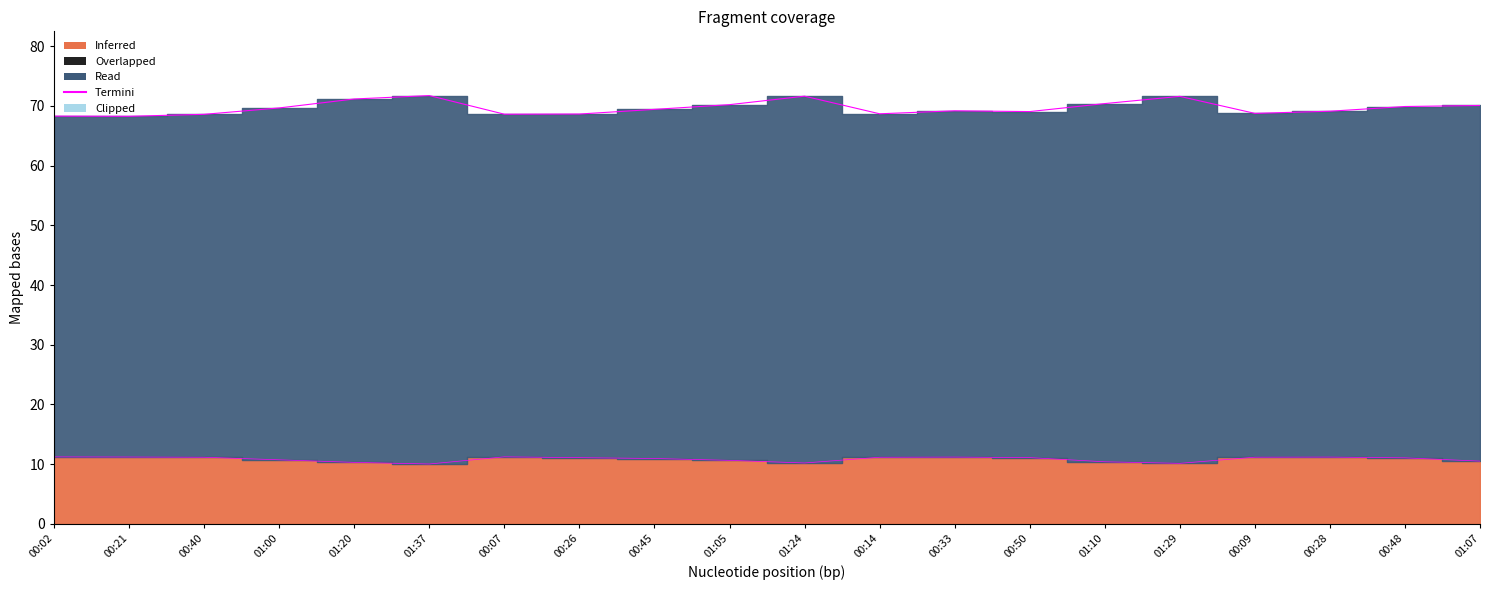

Rank the categories by value from lowest to highest.

00:21, 00:02, 00:40, 00:07, 00:26, 00:14, 00:09, 00:50, 00:28, 00:33, 00:45, 01:00, 00:48, 01:07, 01:05, 01:10, 01:20, 01:29, 01:24, 01:37